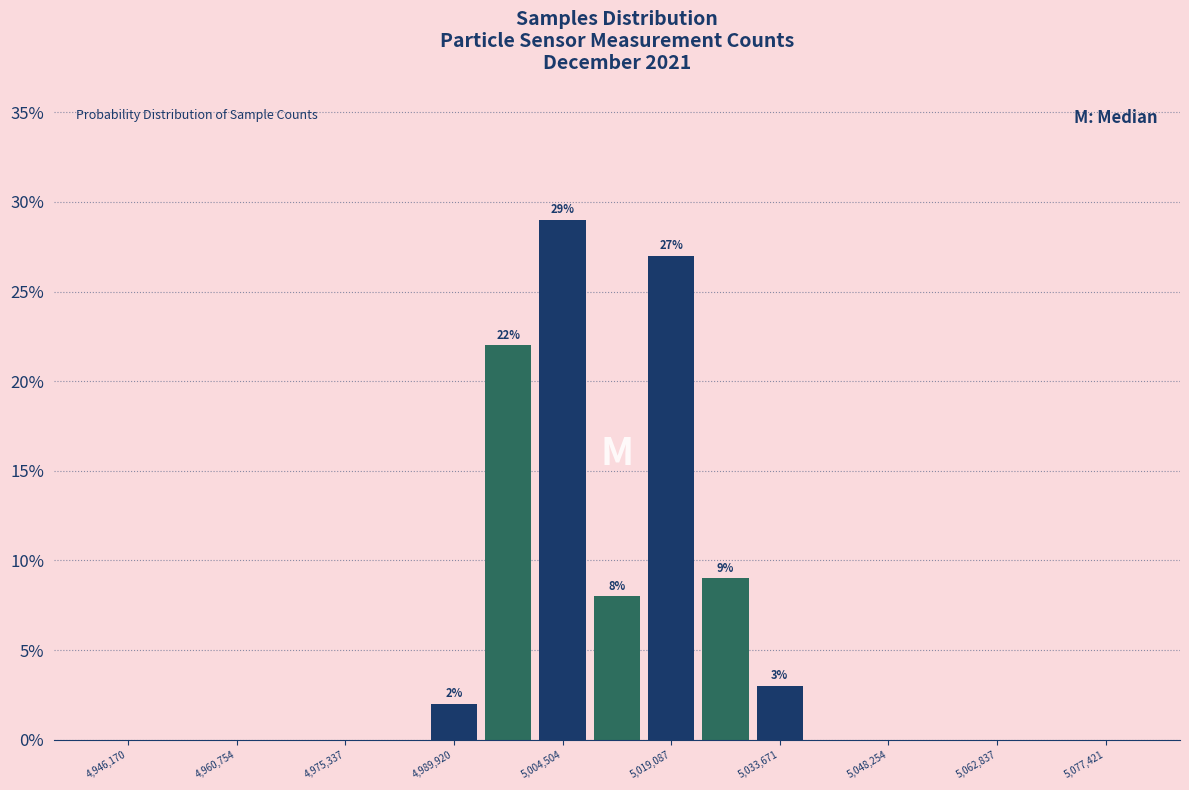

Around what value on the x-axis is the tallest bar? Give the approximate position of its centre, as read against the axis.

5004000